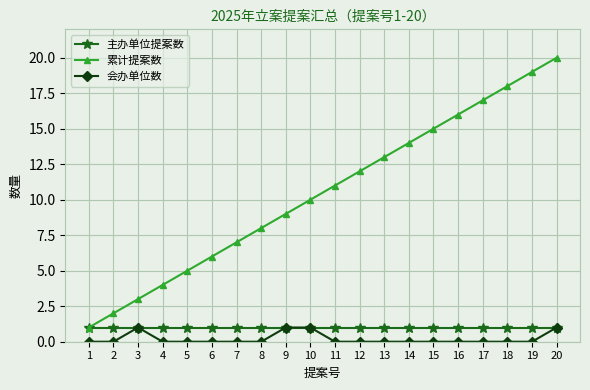

Which series changed the most between 8 and 16?

累计提案数